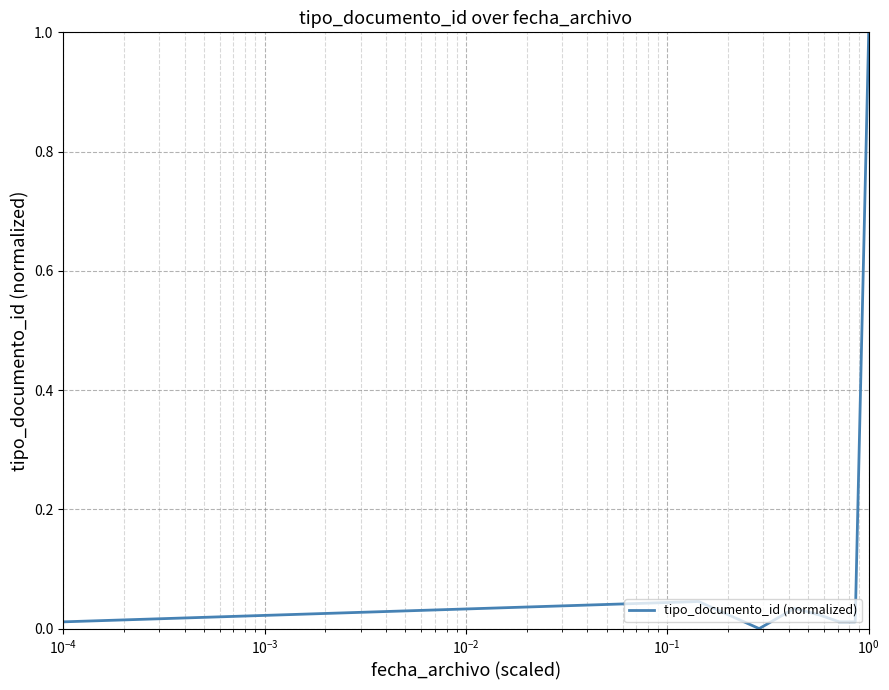

Does the chart display data point markers on the line(s)?

No